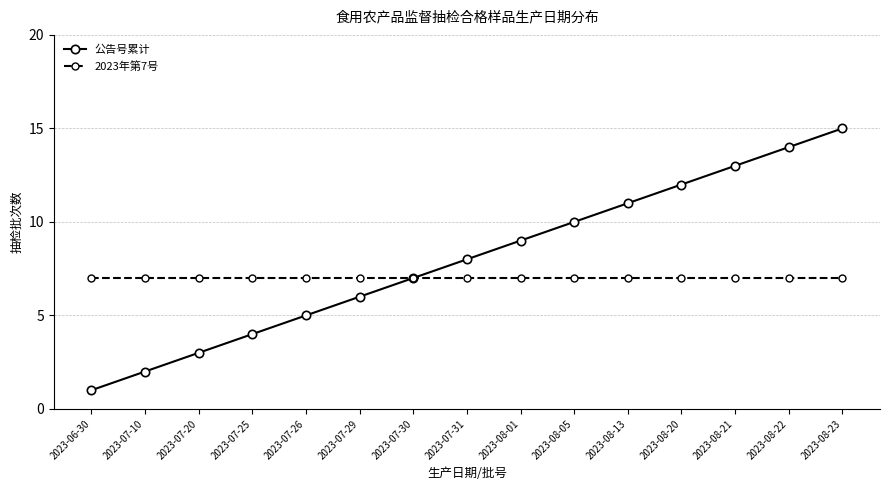

How many lines are shown in the chart?

2